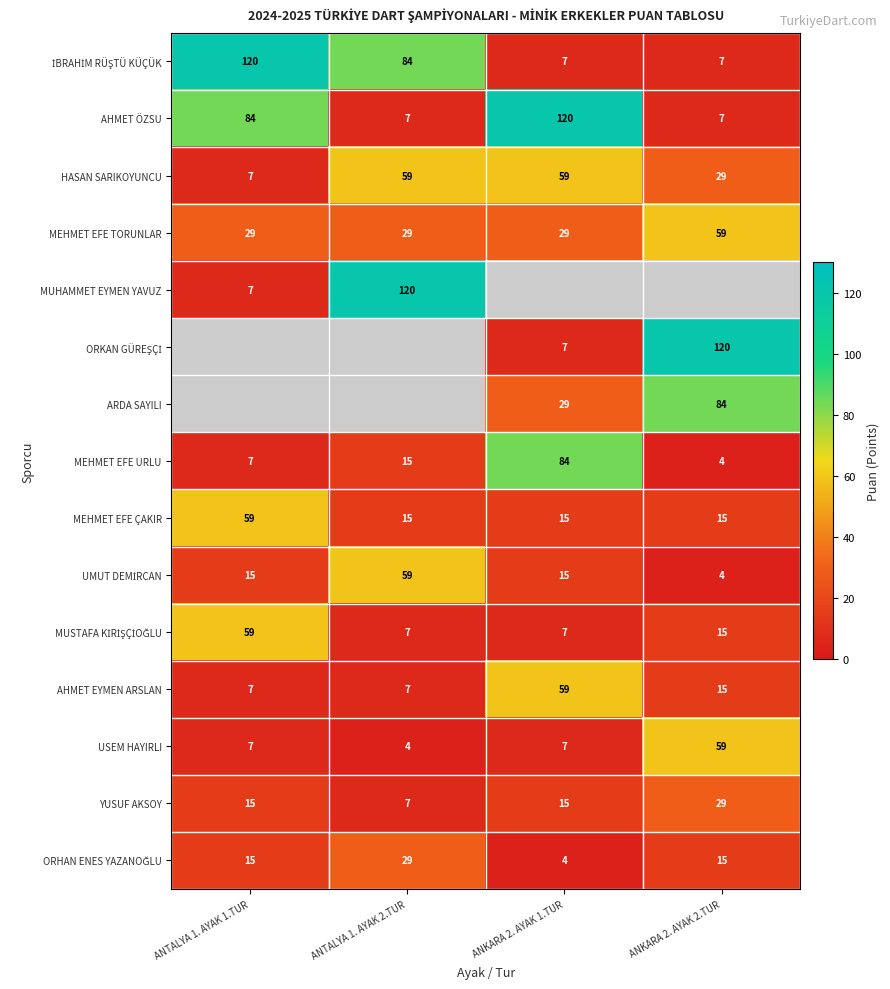

The MEHMET EFE ÇAKIR series shows 15 at ANKARA 2. AYAK 2.TUR. True or false?

True